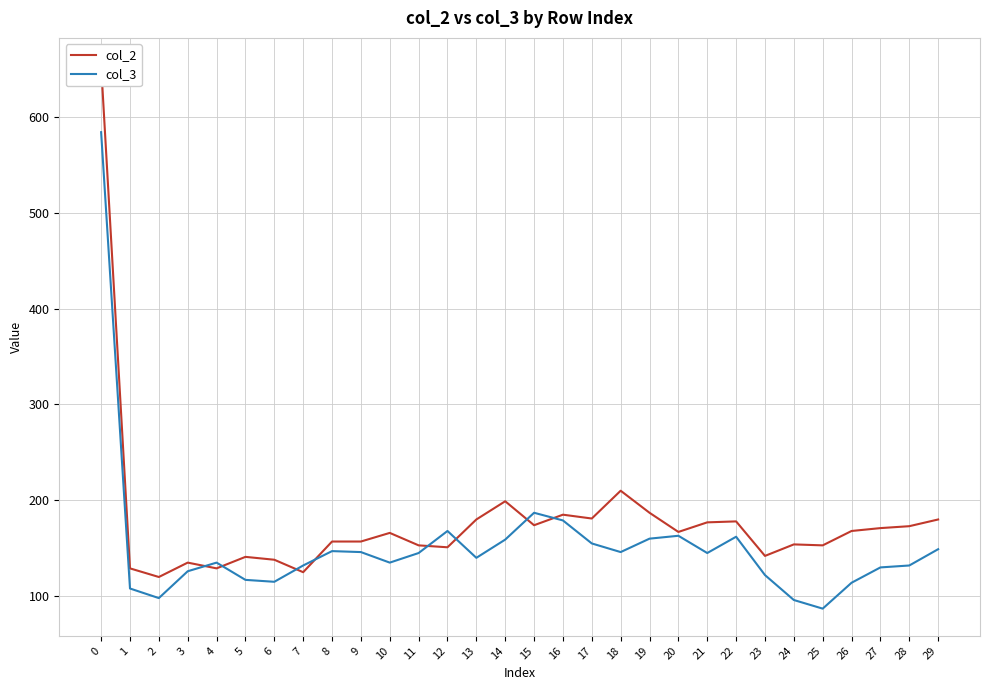

True or false: col_3 has more than 2 interior local peaks.

True